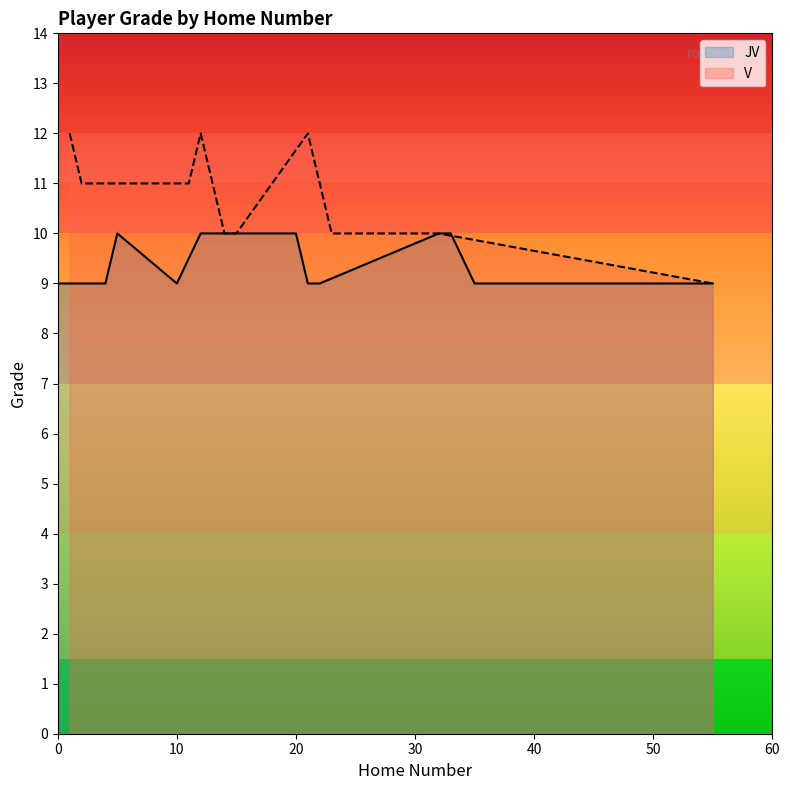

What is the difference between the maximum and minimum values?

3